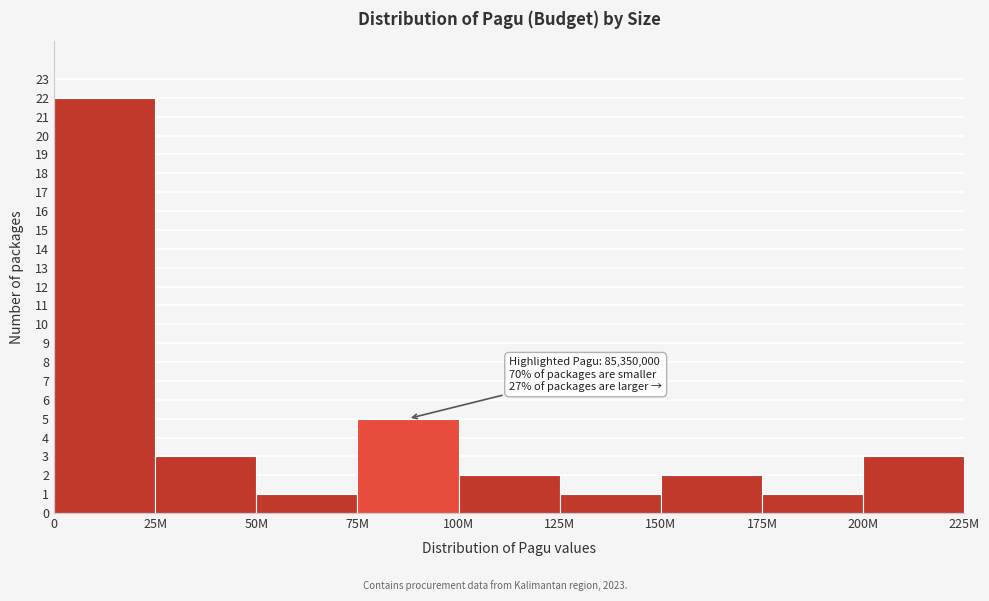

Reading left to right, extract all data points from this chart.

22	3	1	5	2	1	2	1	3